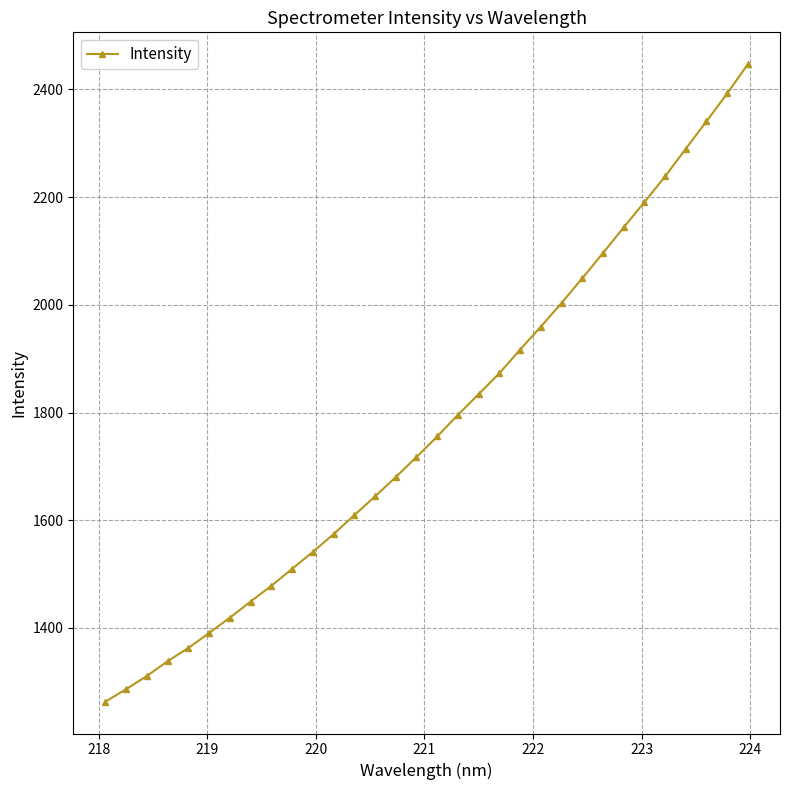

What is the minimum value shown in the chart?

1263.2